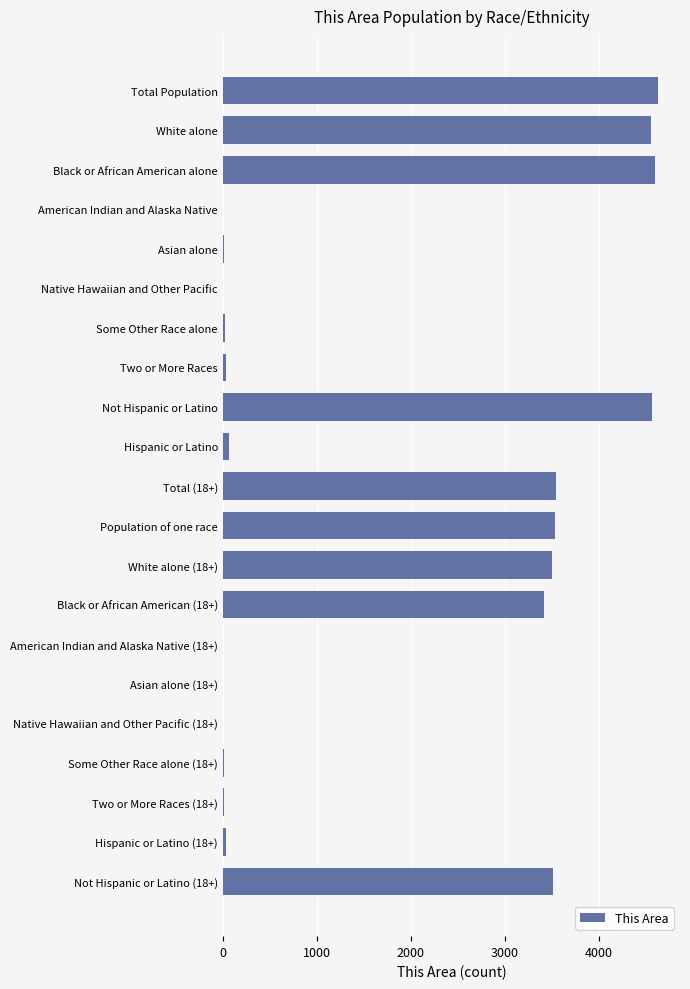

What is the sum of all values?

36022